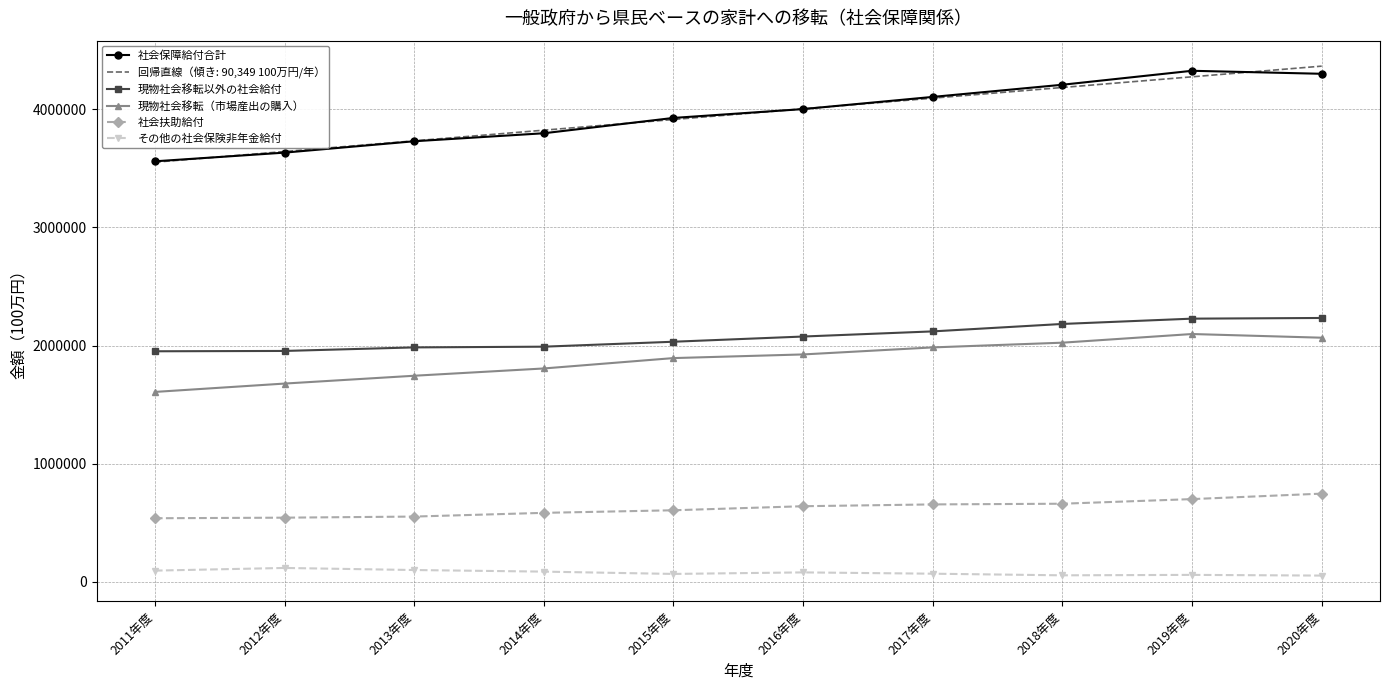

In 現物社会移転（市場産出の購入）, how many points are higher than both neighbors (excluding endpoints)?

1